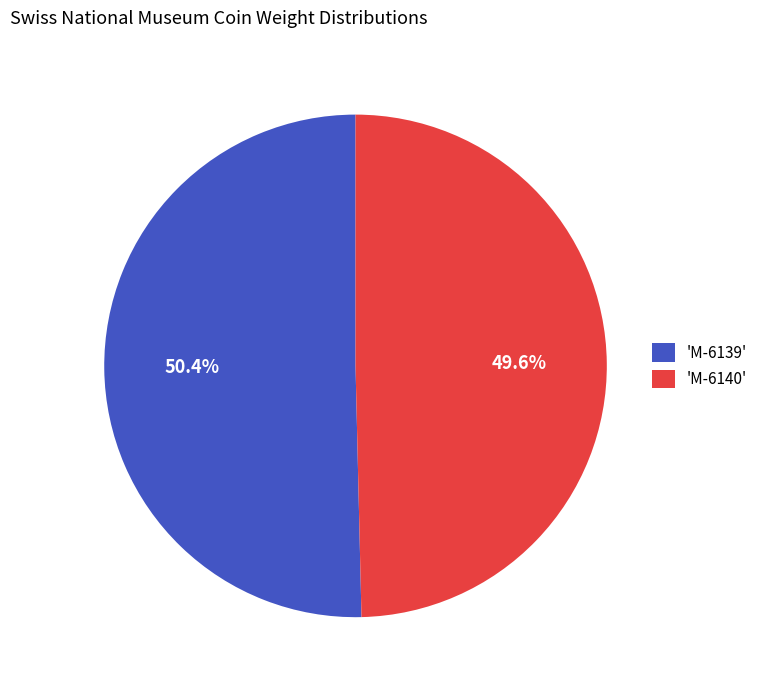

Rank the categories by value from highest to lowest.

'M-6139', 'M-6140'